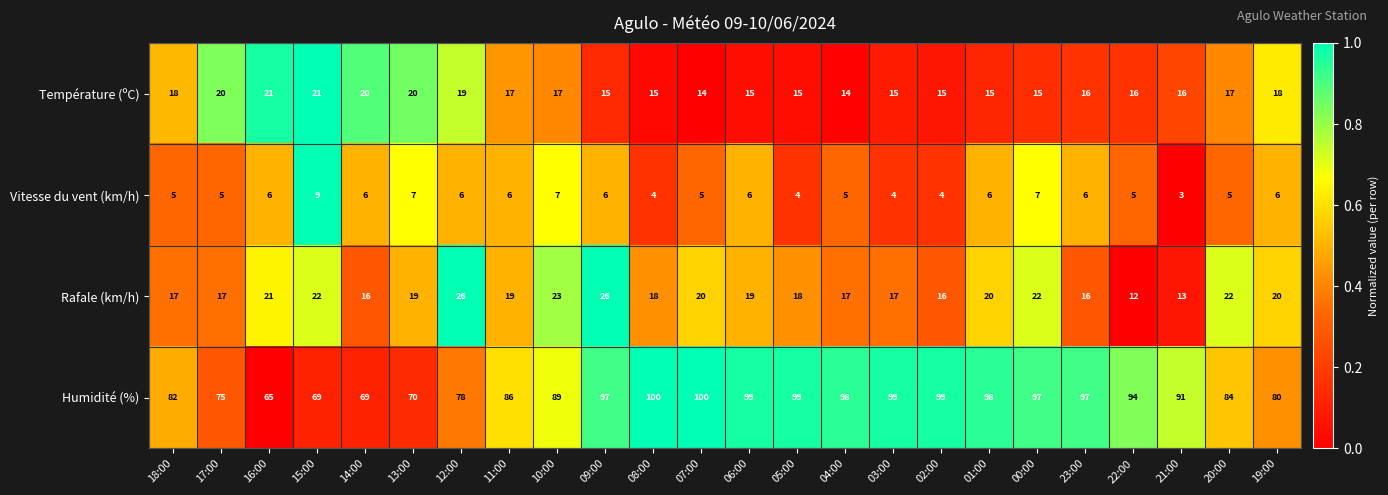

Count the number of data series in this chart.

4